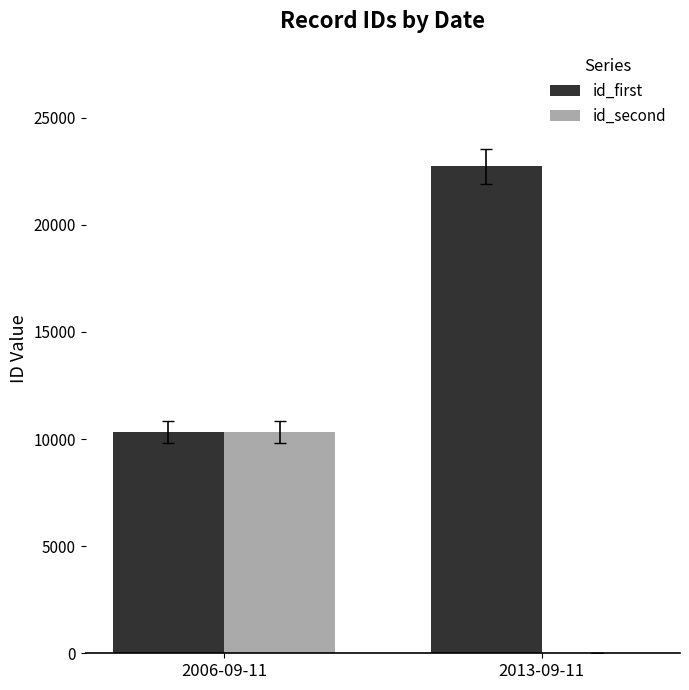

Are the bars horizontal?

No